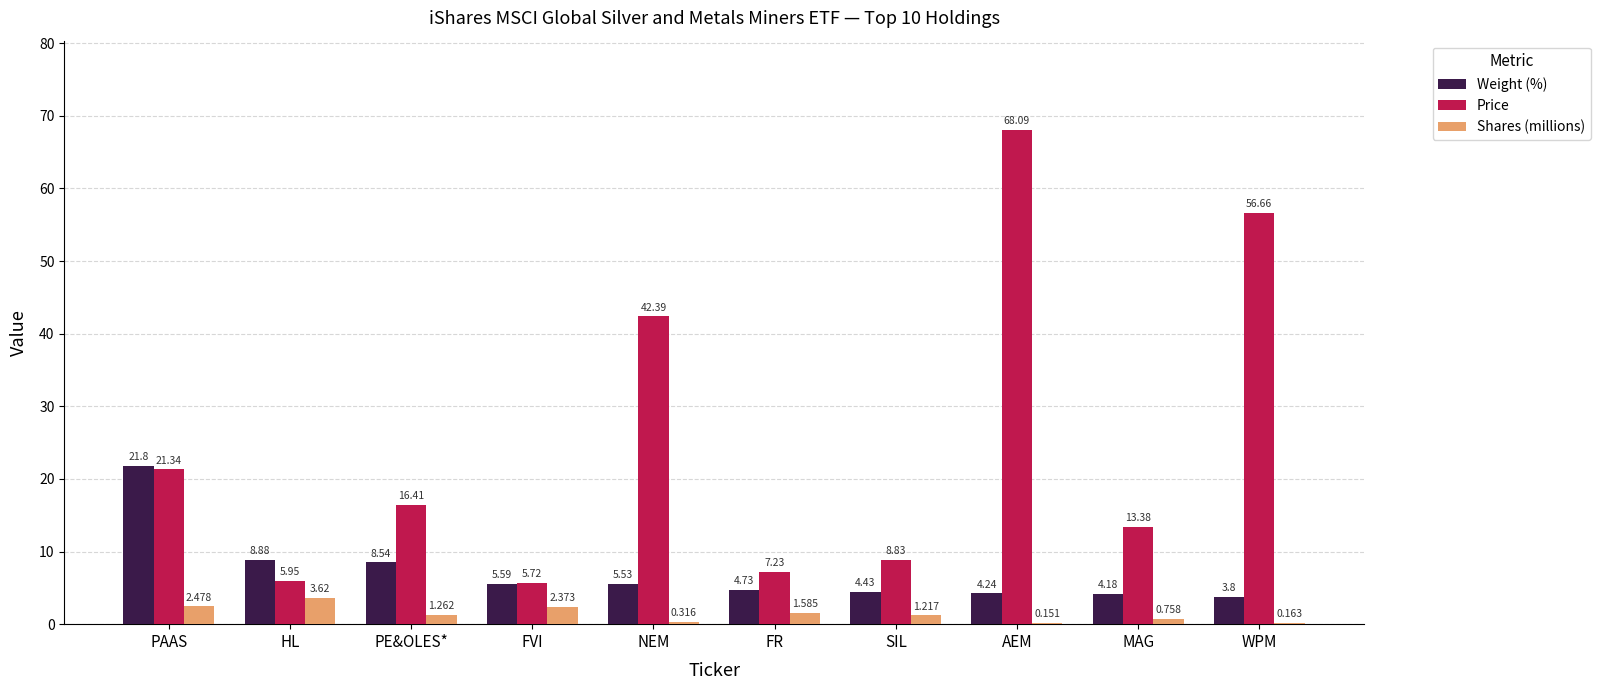

At which category is the sum across all series the highest?

AEM